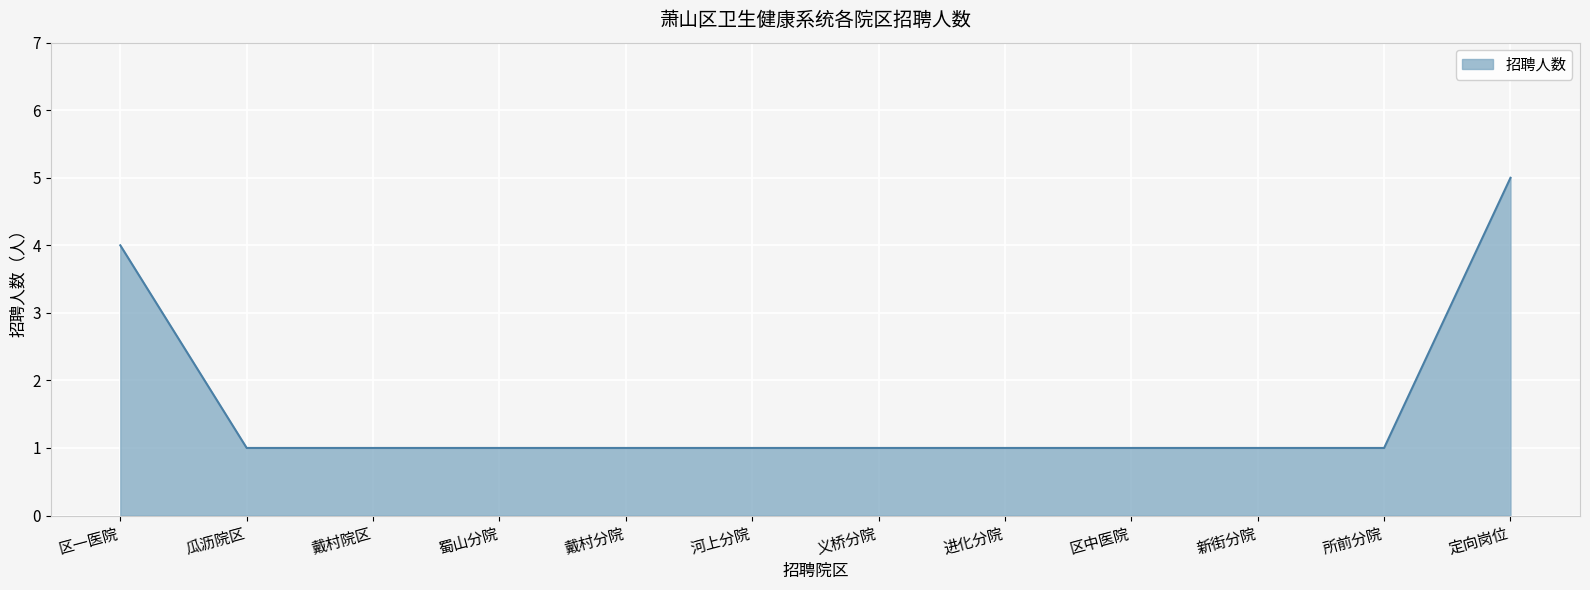

At which label is the value closest to 3?

区一医院